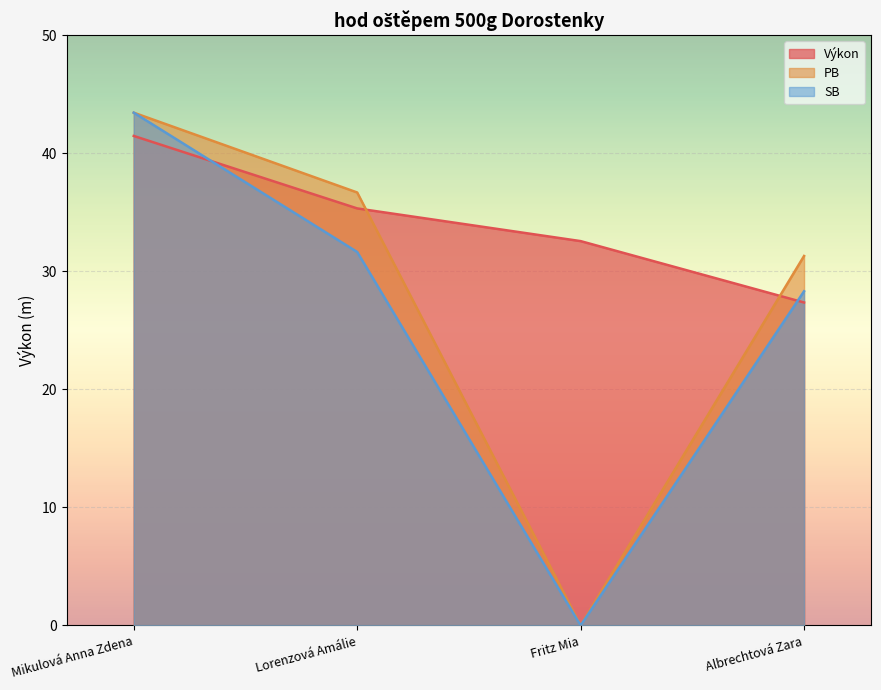

What is the difference between the second highest and minimum values in the PB series?

36.7